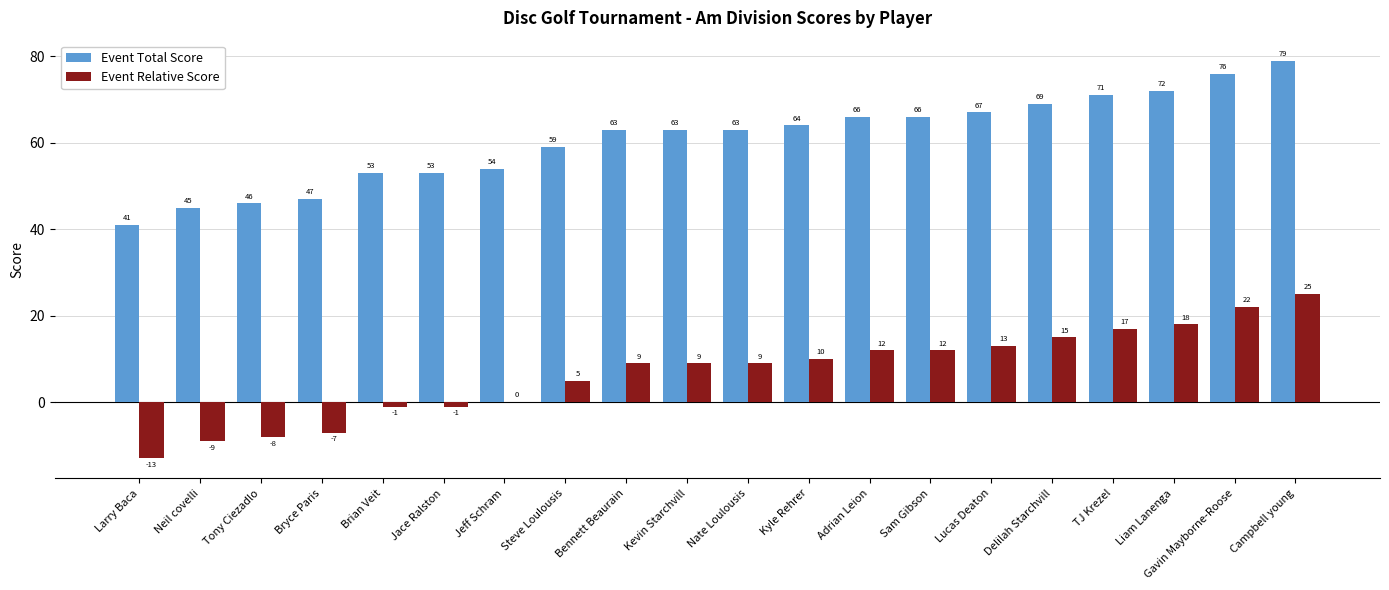

Reading left to right, what are all the values shown in this chart?

Event Total Score: 41	45	46	47	53	53	54	59	63	63	63	64	66	66	67	69	71	72	76	79
Event Relative Score: -13	-9	-8	-7	-1	-1	0	5	9	9	9	10	12	12	13	15	17	18	22	25